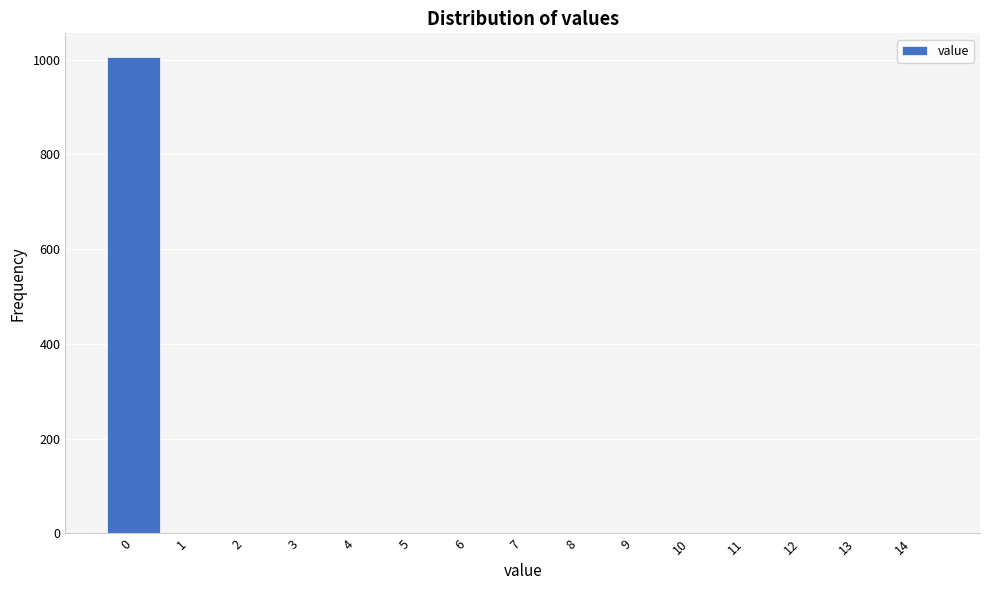

Reading left to right, list every bar in this chart as the range it spans on the x-axis followed by its height. The values are not printed on the chart, so give them approximately, as read against the axis.

-0.5 to 0.5: 1000
0.5 to 1.5: 0
1.5 to 2.5: 0
2.5 to 3.5: 0
3.5 to 4.5: 0
4.5 to 5.5: 0
5.5 to 6.5: 0
6.5 to 7.5: 0
7.5 to 8.5: 0
8.5 to 9.5: 0
9.5 to 10.5: 0
10.5 to 11.5: 0
11.5 to 12.5: 0
12.5 to 13.5: 0
13.5 to 14.5: 0